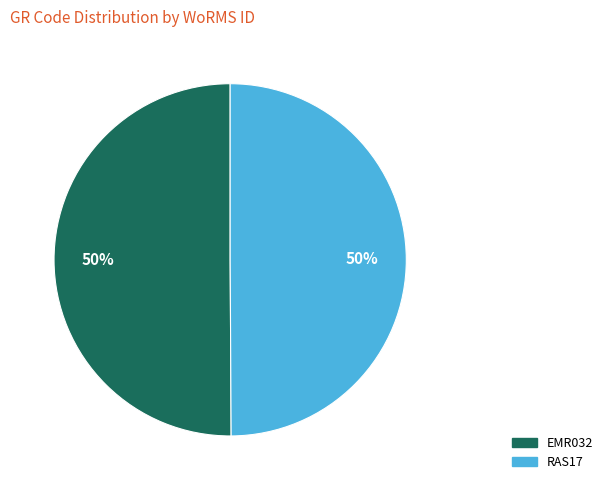

To the nearest percent, what percentage of the pie is RAS17?

50%